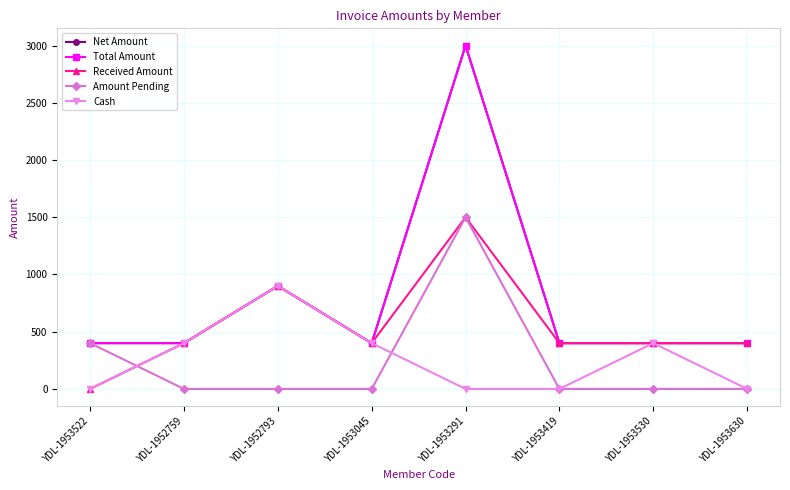

At which category does Received Amount reach its first local peak?

YDL-1952793